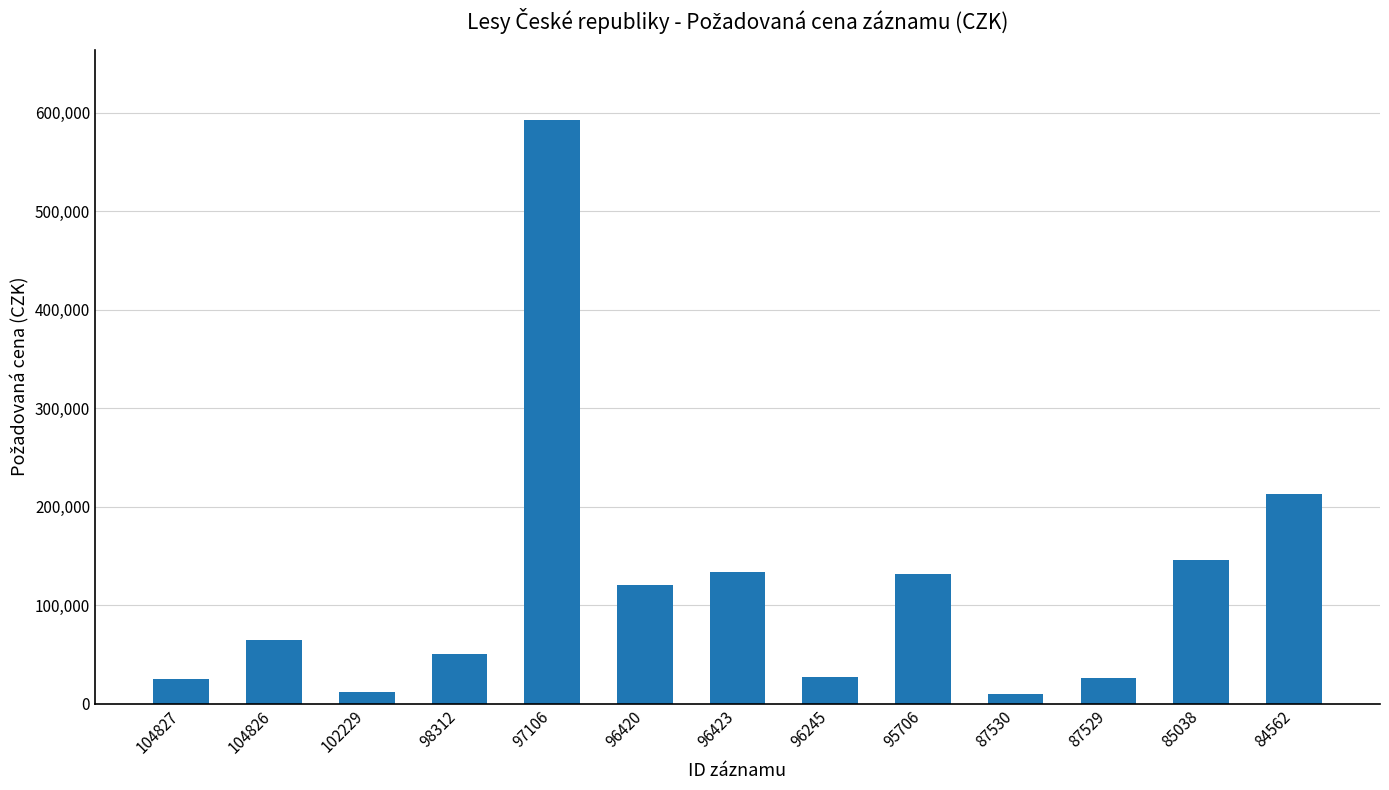

True or false: the data shows 86862 at 98312.

False